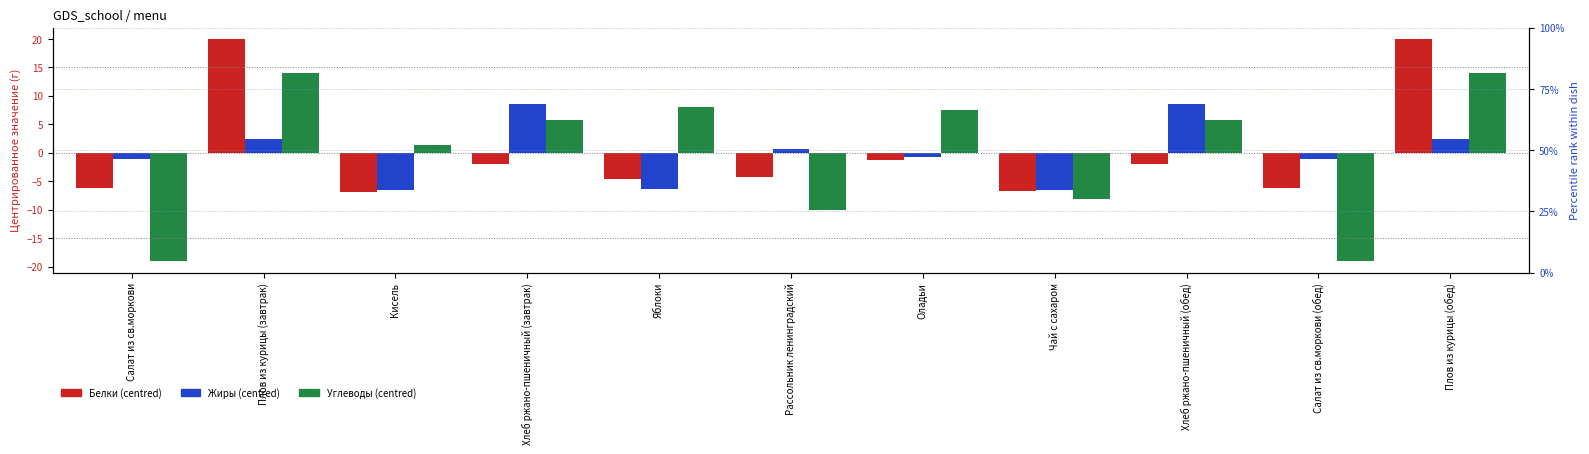

The Жиры (centred) series shows -6.5 at Чай с сахаром. True or false?

True